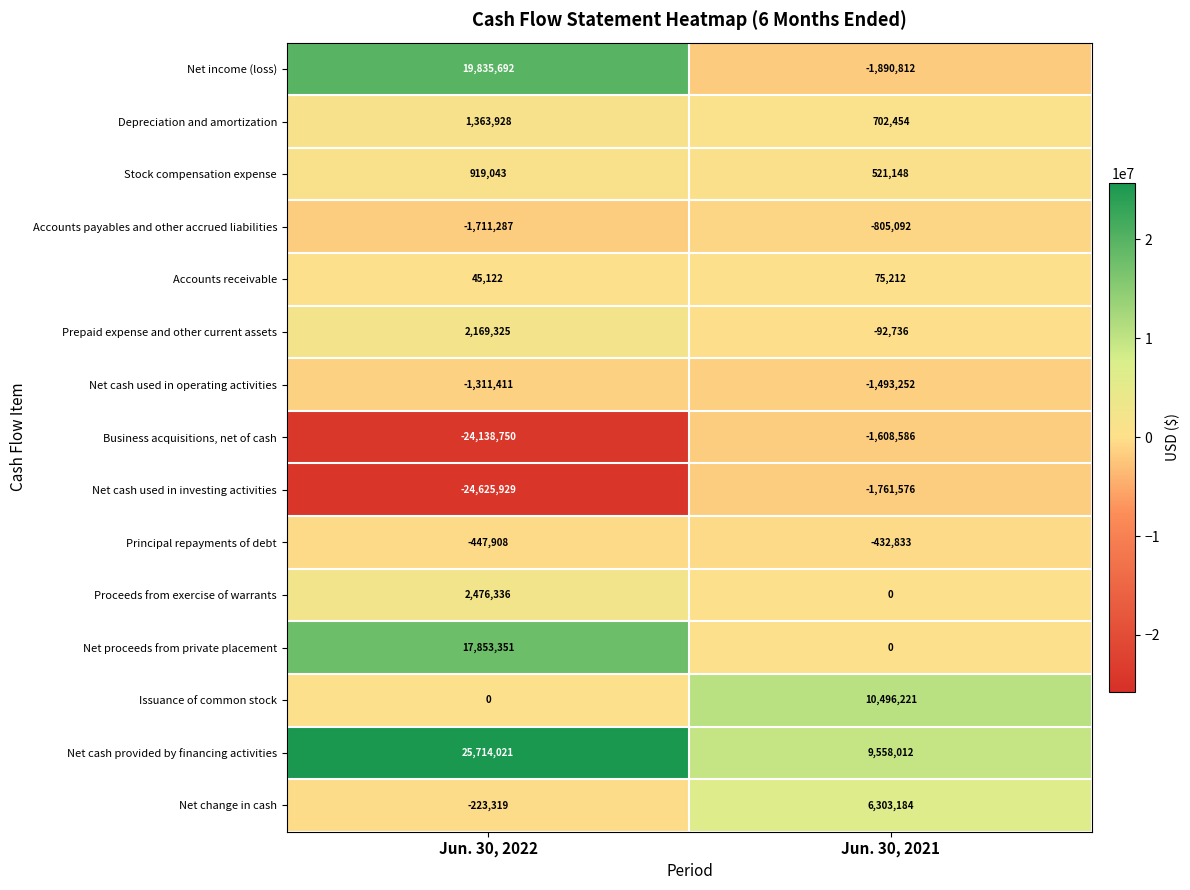

Which series has the largest total across all categories?

Net cash provided by financing activities